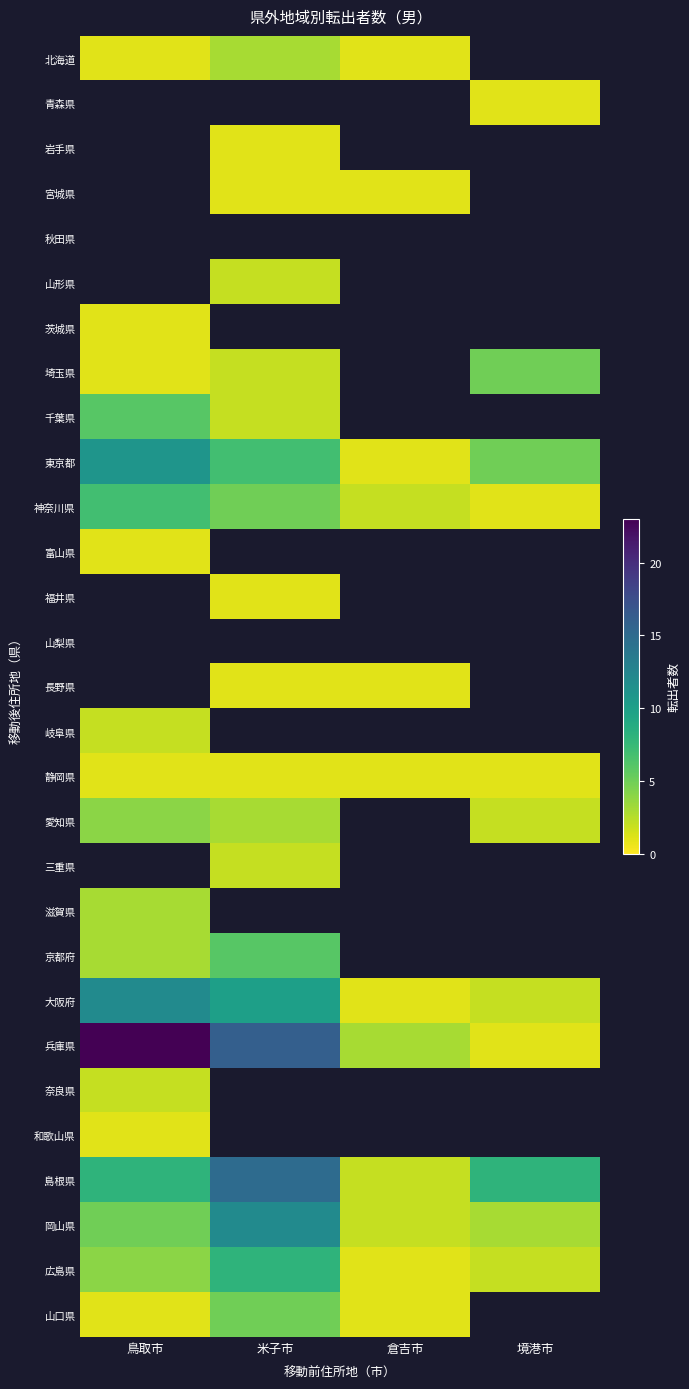

Which series has the largest total across all categories?

兵庫県